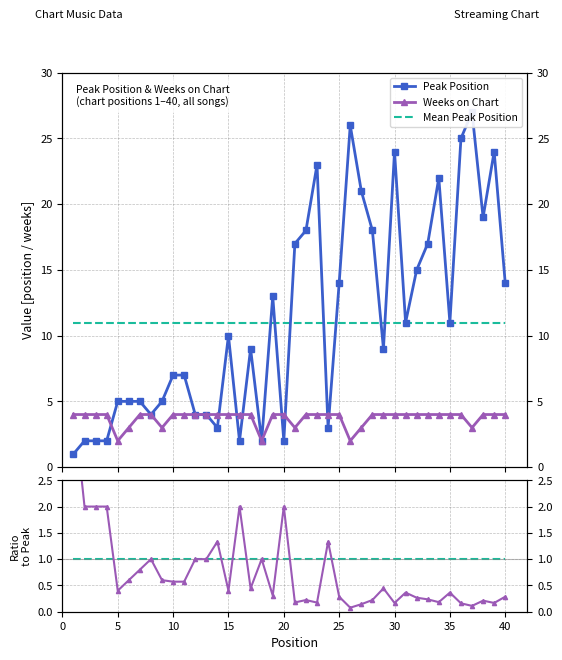

What is the value of the Ratio (Weeks/Peak) point at the 30th from the left?

0.2